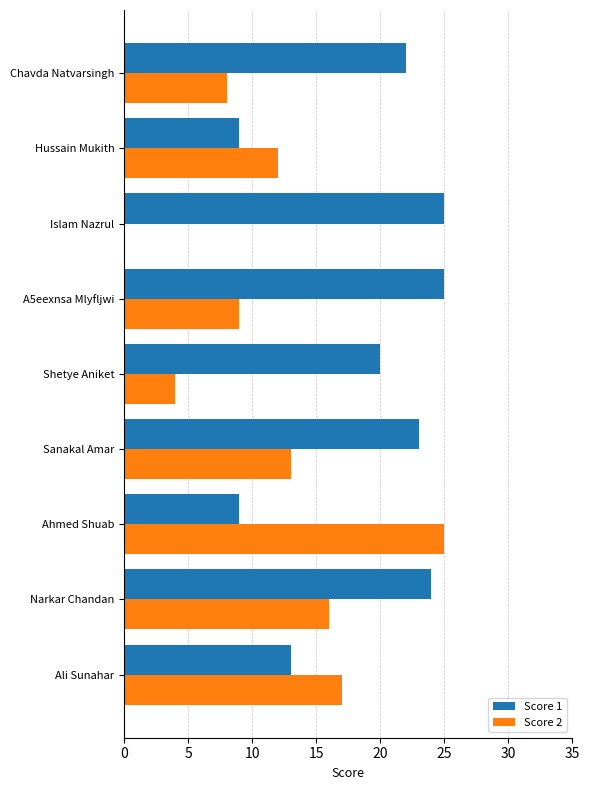

At which category is the sum across all series the highest?

Narkar Chandan